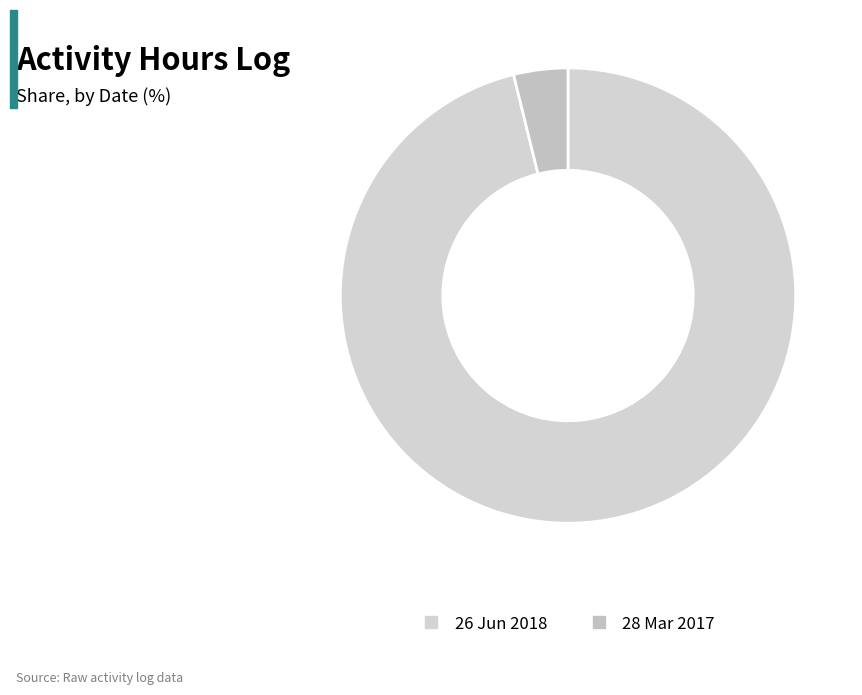

Is there a majority slice in this chart?

Yes